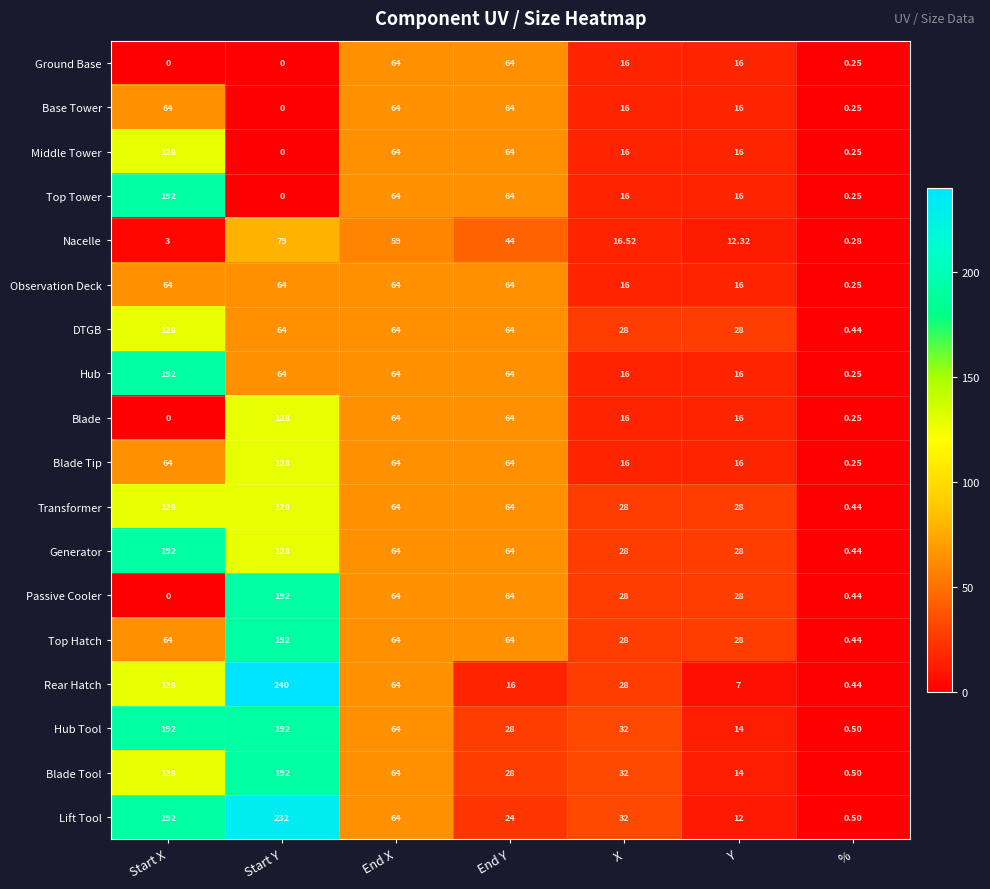

Rank the categories by Lift Tool value from lowest to highest.

%, Y, End Y, X, End X, Start X, Start Y